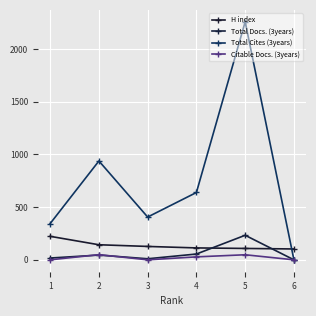

How many interior local peaks does the Total Docs. (3years) series have?

2